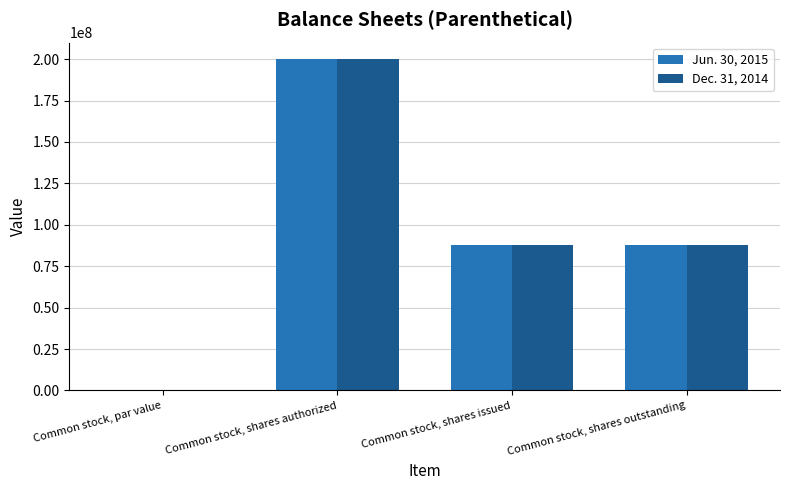

The Dec. 31, 2014 series shows 344836112.8 at Common stock, shares authorized. True or false?

False